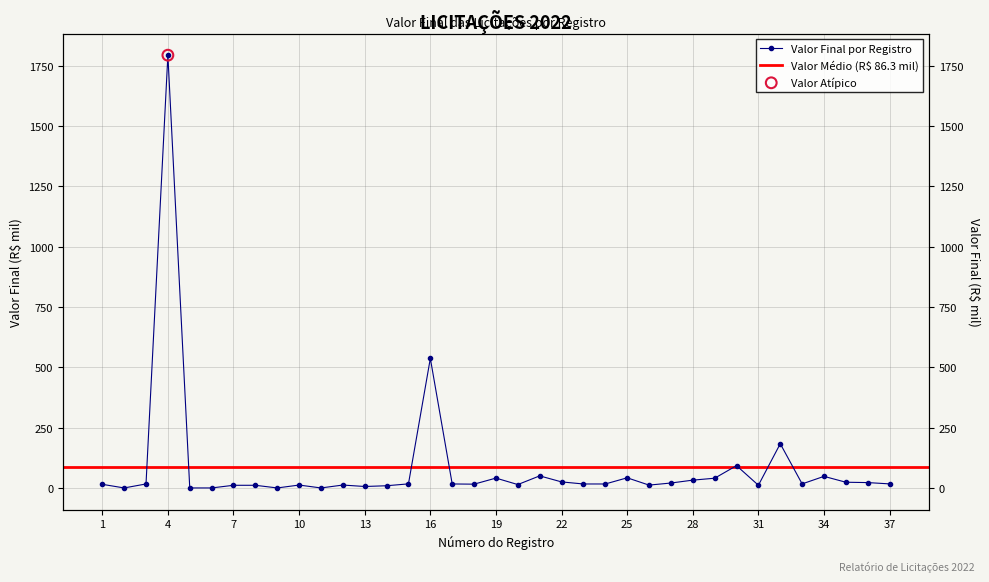

Between 34 and 25, which is larger?

34